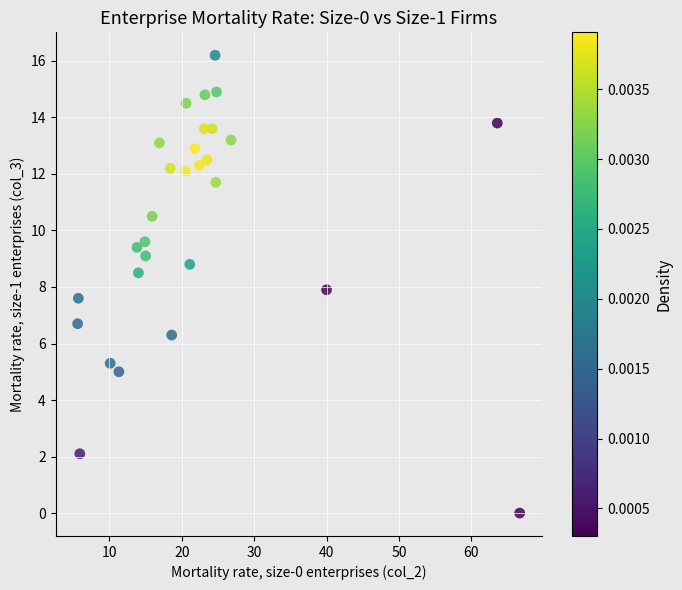

What is the range of X values (max minus min)?

61.1